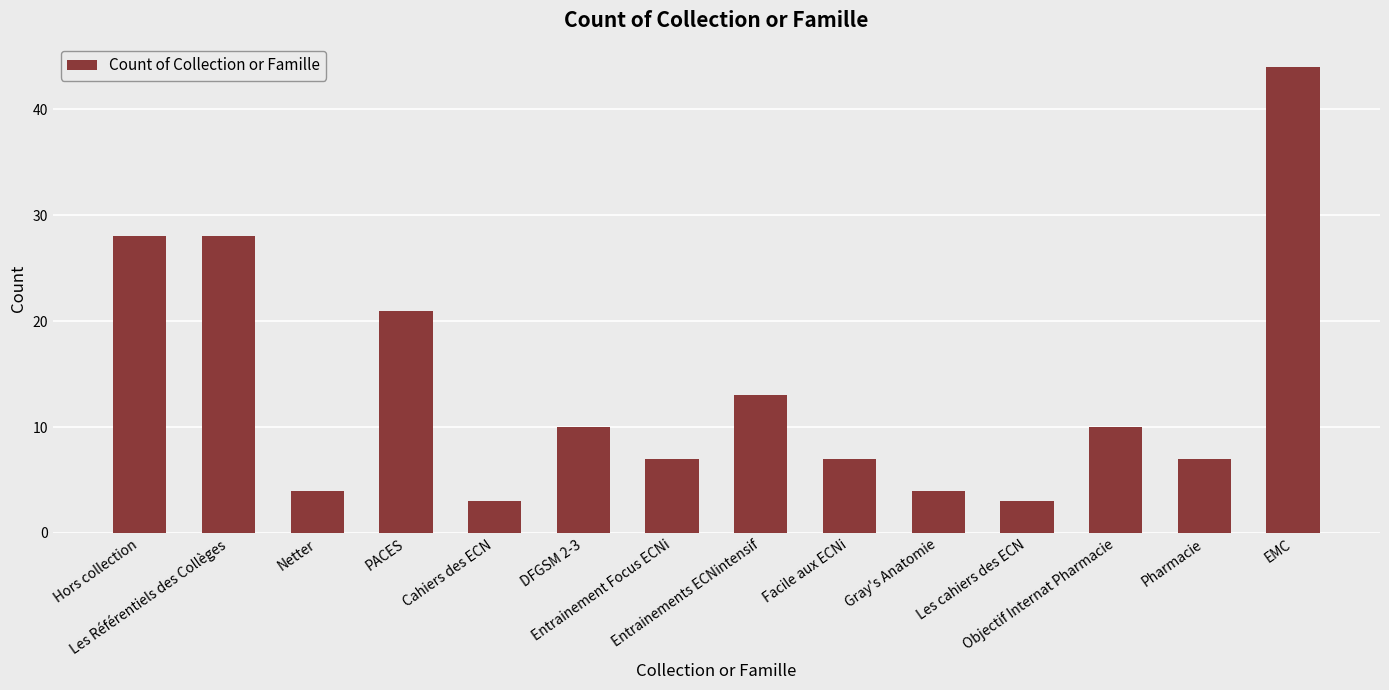

How many data points are less than 10?

7